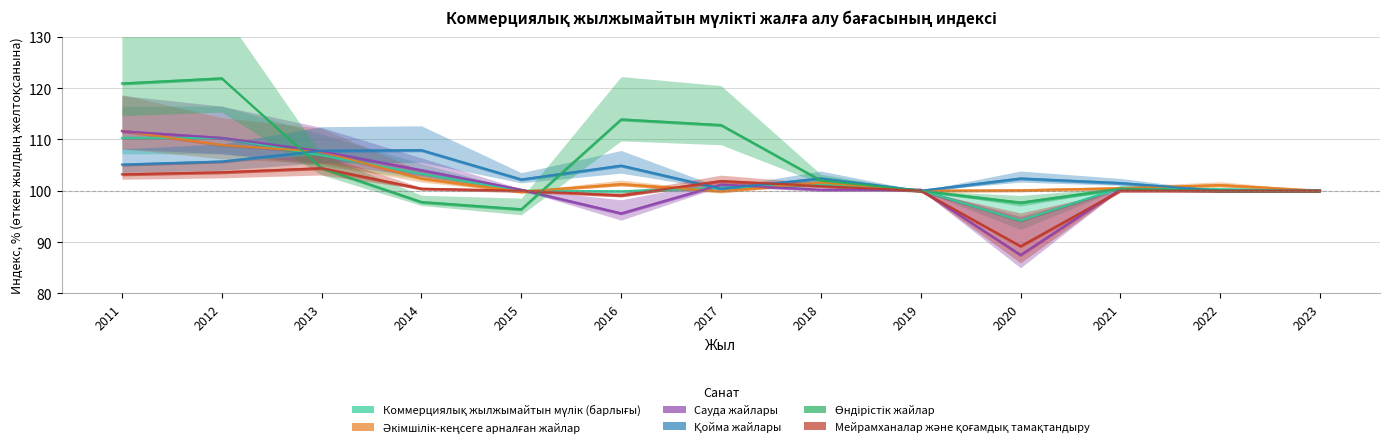

What is the lowest value of the Сауда жайлары series?

87.5